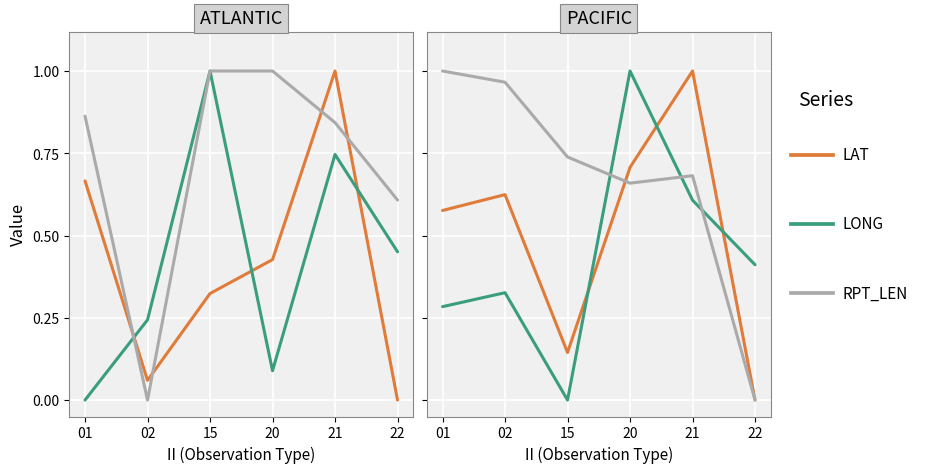

True or false: LONG has a value of 0.0 at 15.

True